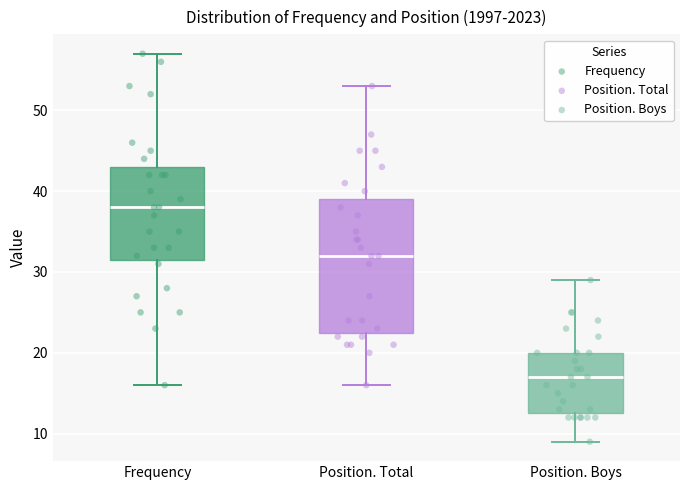

Reading left to right, transcribe this box plot: for each box, give where its median line is, the range the box spans, and where its two whiskers end, as read against the y-axis. The values are not printed on the chart, so give them approximately, as read against the axis.

Frequency: median 38, box 32 to 43, whiskers 16 to 57
Position. Total: median 32, box 23 to 39, whiskers 16 to 53
Position. Boys: median 17, box 13 to 20, whiskers 9 to 29